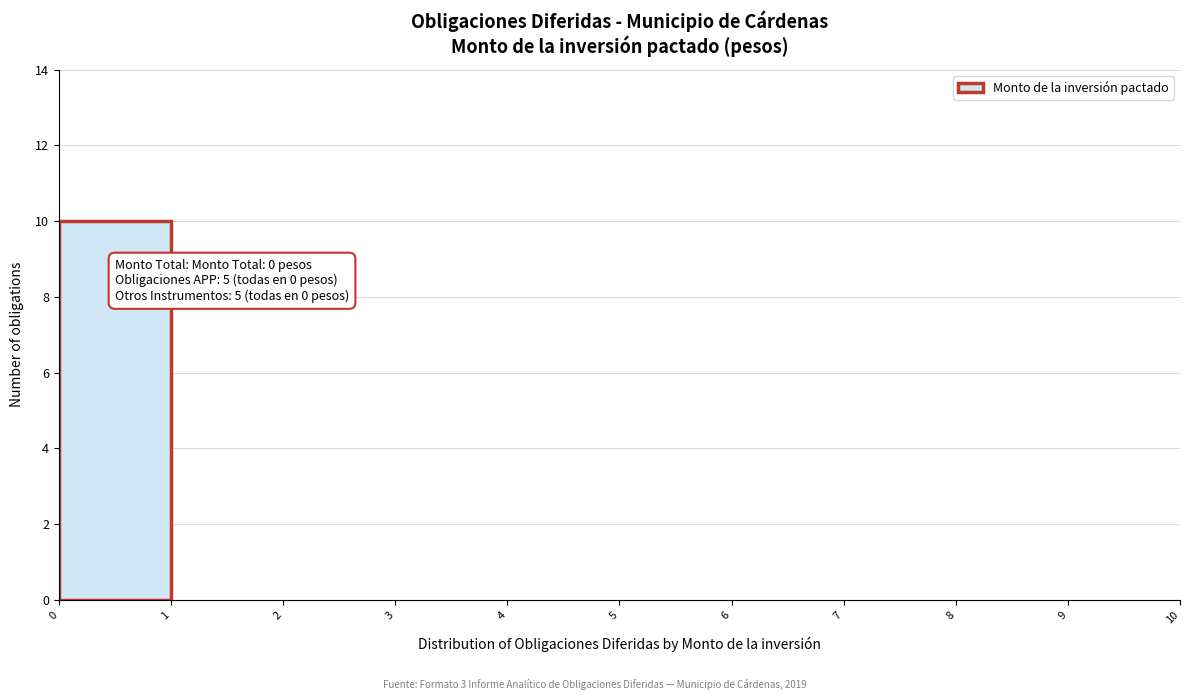

Over which range of the x-axis is the bar tallest?

0 to 1